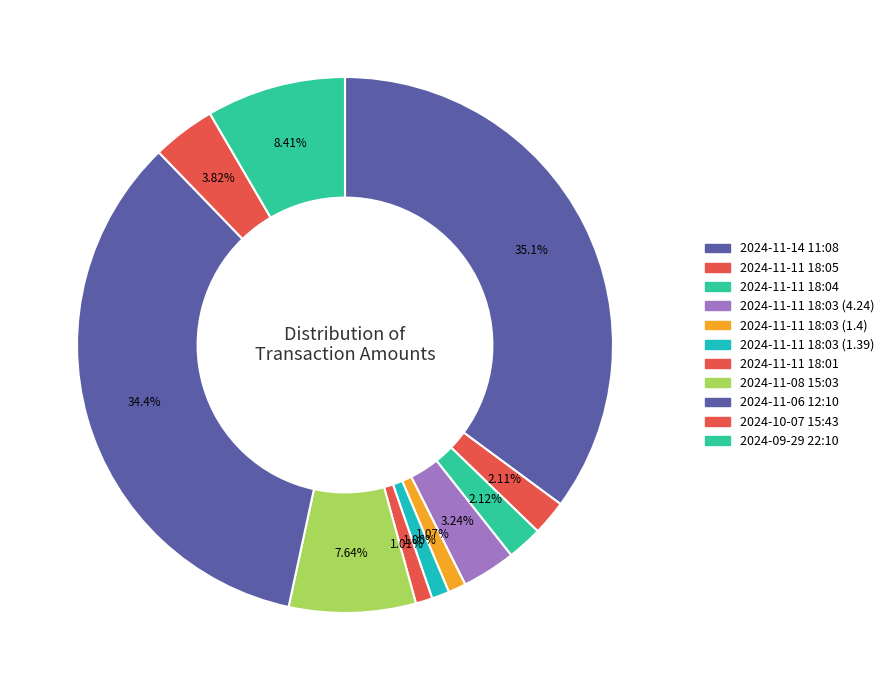

Count the number of slices in the pie.

11